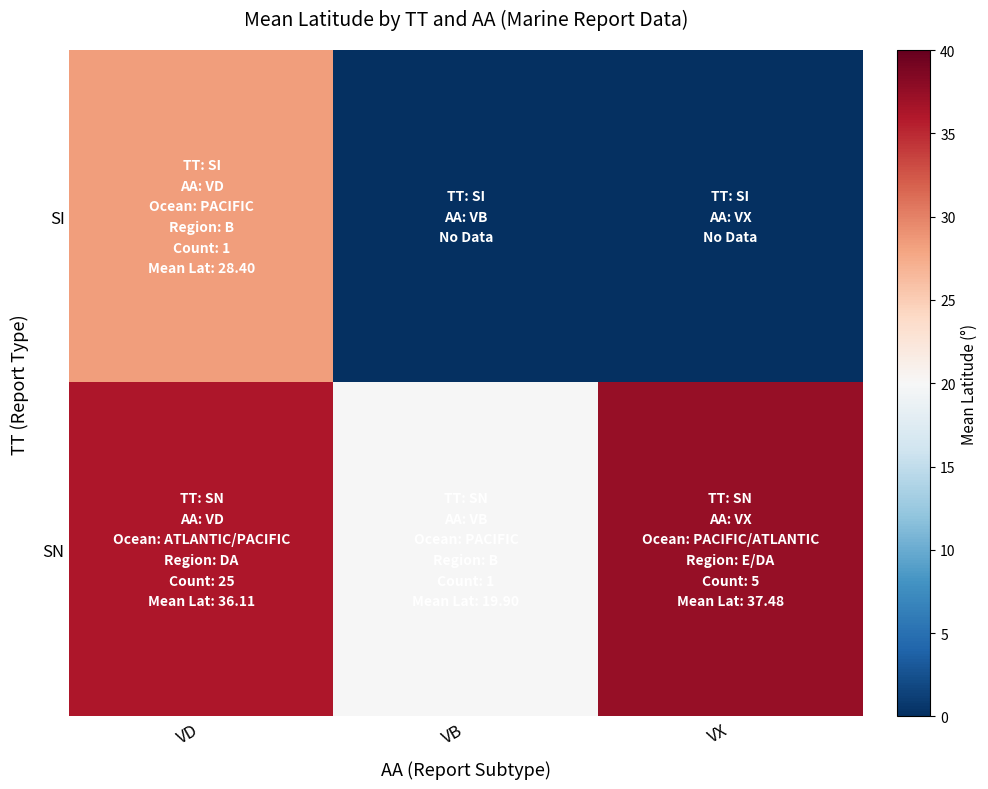

What is the spread (max minus min) of values at VD?

7.7